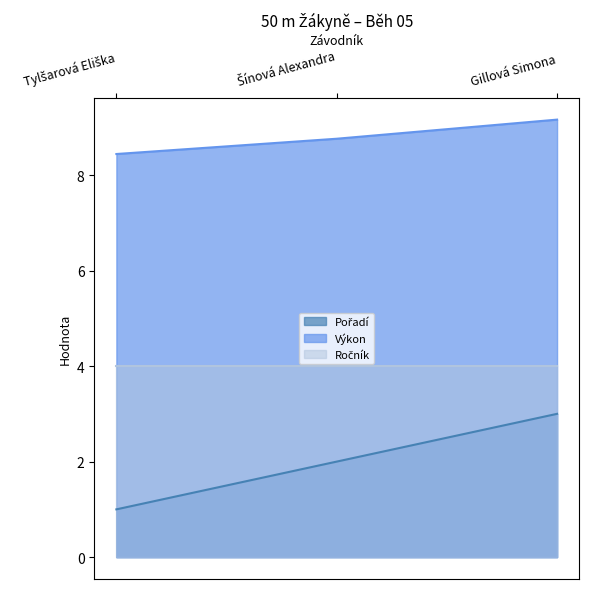

What is the greatest value displayed?

9.2